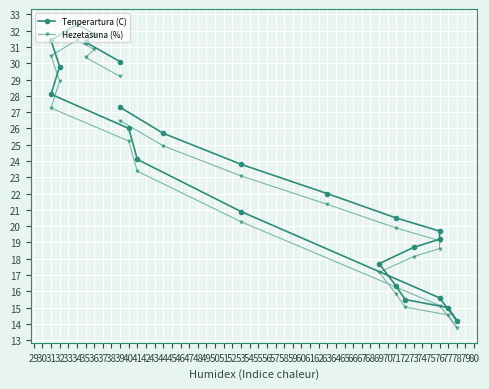

Reading left to right, what are all the values shown in this chart?

Tenperartura (C): 30.1	31.3	31.8	32.4	31.4	29.8	28.1	26.0	24.1	20.9	15.6	14.2	15.0	15.5	16.3	17.7	18.7	19.2	19.7	20.5	22.0	23.8	25.7	27.3
Hezetasuna (%): 29.2	30.4	30.8	31.4	30.5	28.9	27.3	25.2	23.4	20.3	15.1	13.8	14.5	15.0	15.8	17.2	18.1	18.6	19.1	19.9	21.3	23.1	24.9	26.5